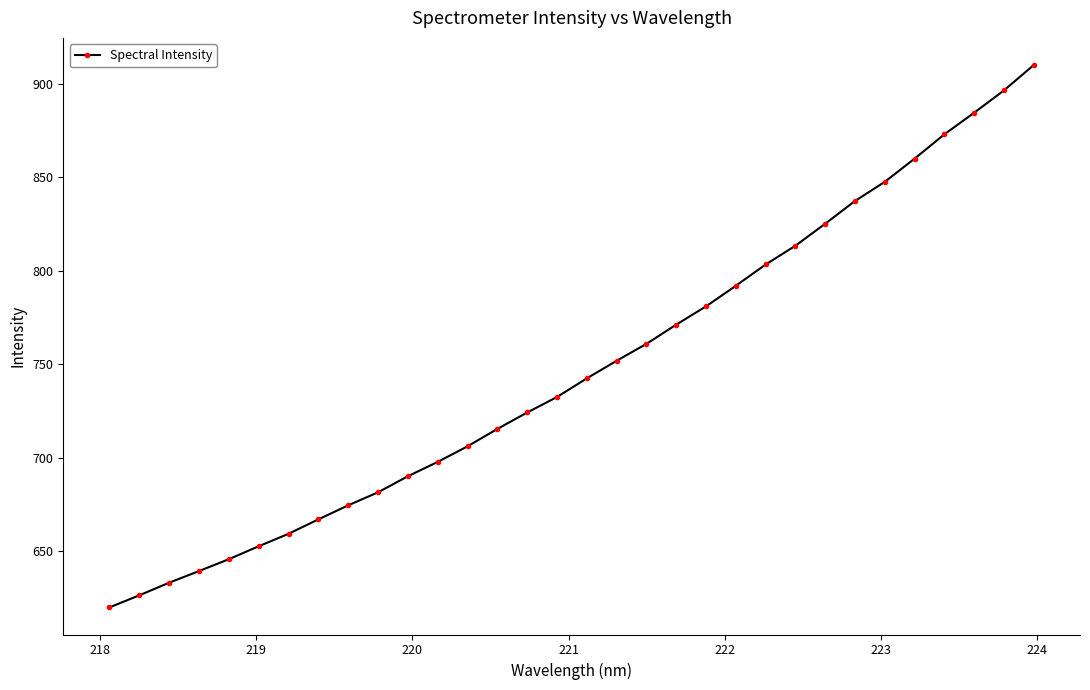

What is the value of the 12th point from the left?

697.8